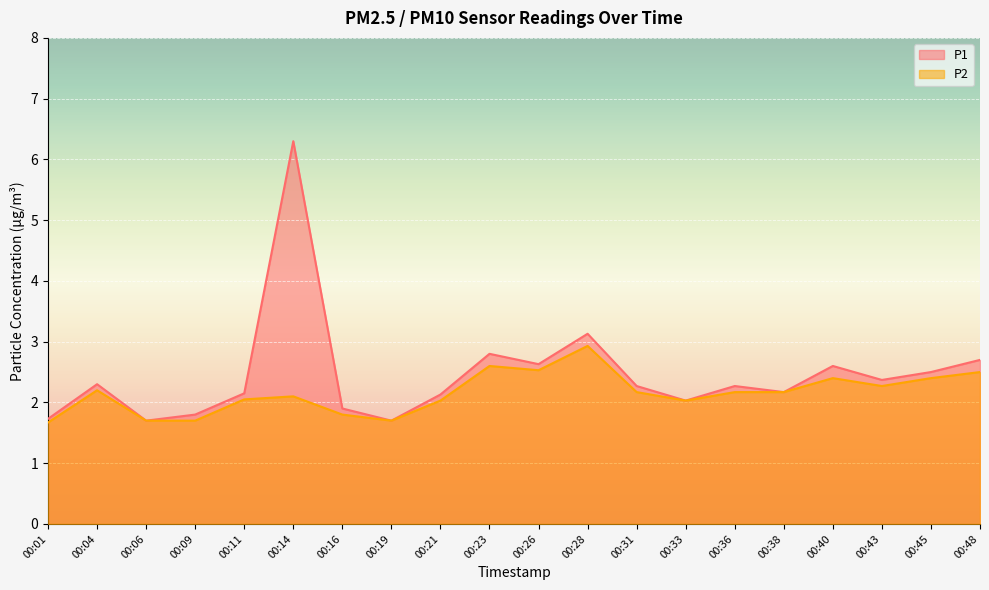

Reading right to left, what are all the values shown in this chart?

P1: 00:48=2.7	00:45=2.5	00:43=2.4	00:40=2.6	00:38=2.2	00:36=2.3	00:33=2.0	00:31=2.3	00:28=3.1	00:26=2.6	00:23=2.8	00:21=2.1	00:19=1.7	00:16=1.9	00:14=6.3	00:11=2.1	00:09=1.8	00:06=1.7	00:04=2.3	00:01=1.7
P2: 00:48=2.5	00:45=2.4	00:43=2.3	00:40=2.4	00:38=2.2	00:36=2.2	00:33=2.0	00:31=2.2	00:28=2.9	00:26=2.5	00:23=2.6	00:21=2.0	00:19=1.7	00:16=1.8	00:14=2.1	00:11=2.0	00:09=1.7	00:06=1.7	00:04=2.2	00:01=1.7